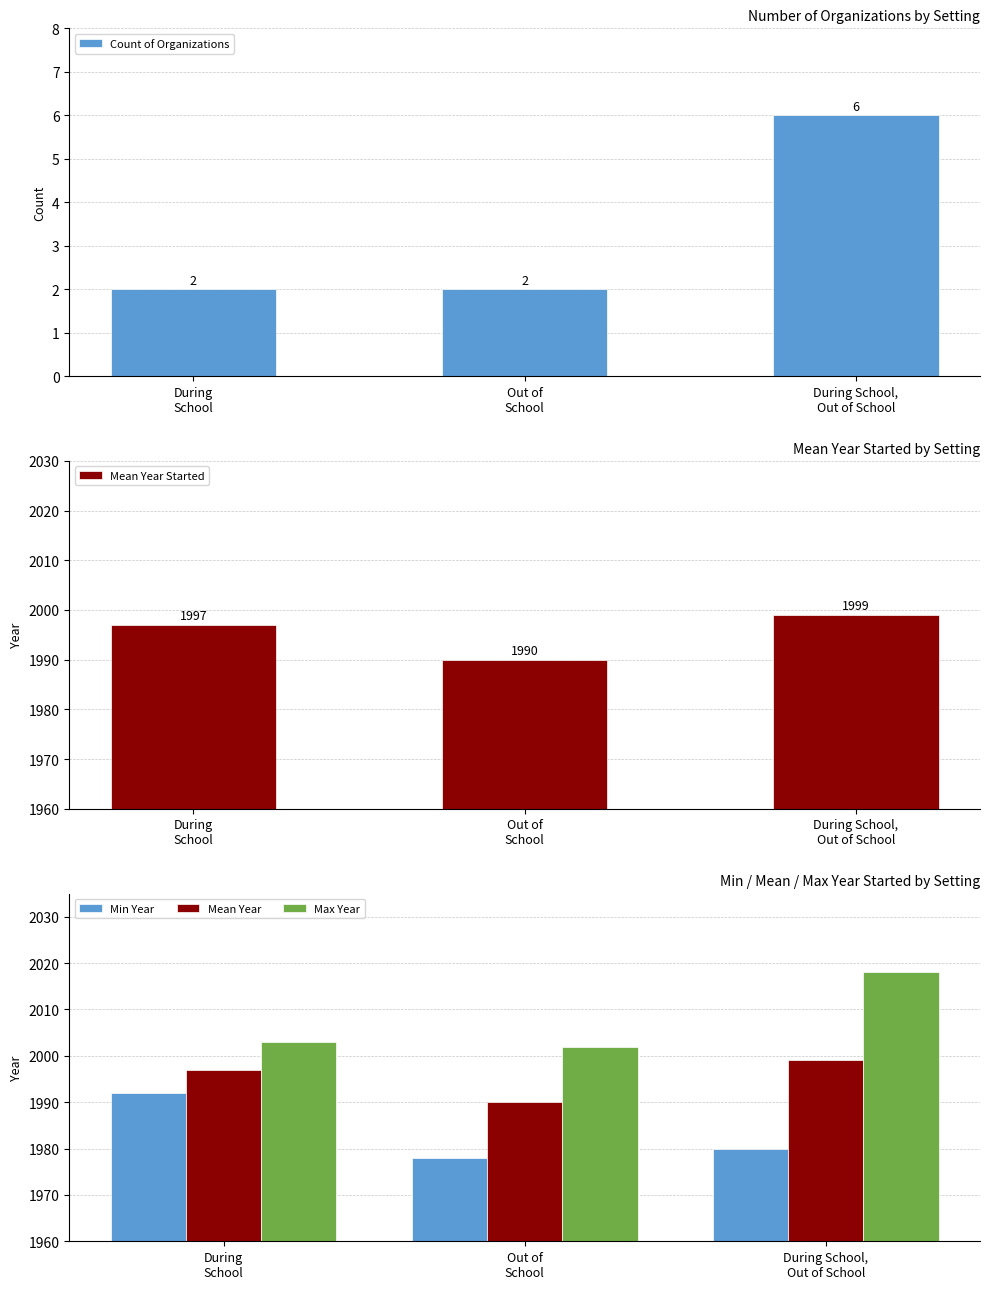

What is the difference between the maximum and second lowest values in the Max Year series?

15